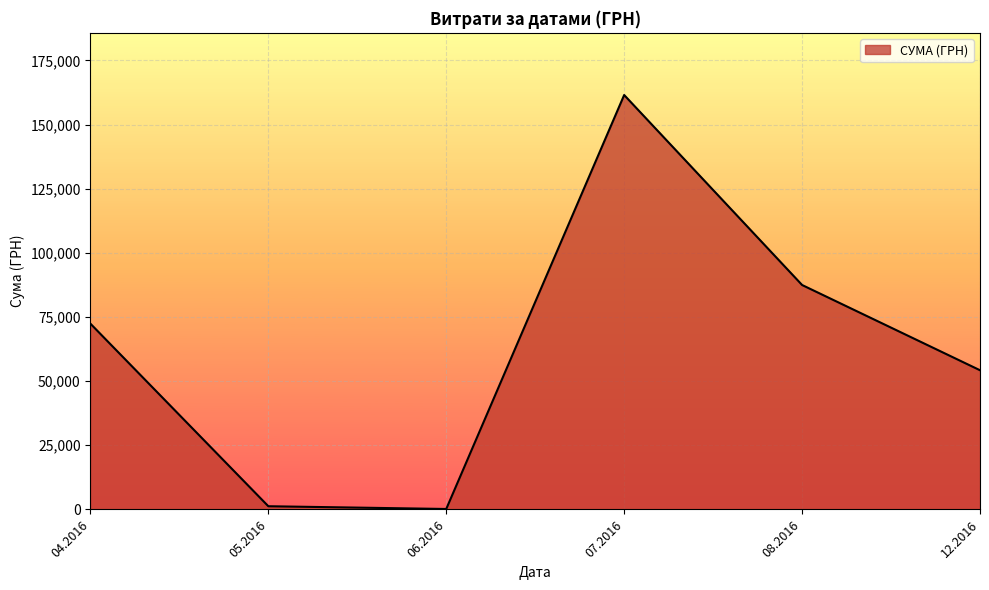

What is the change in value from 07.2016 to 08.2016?

-74040.1